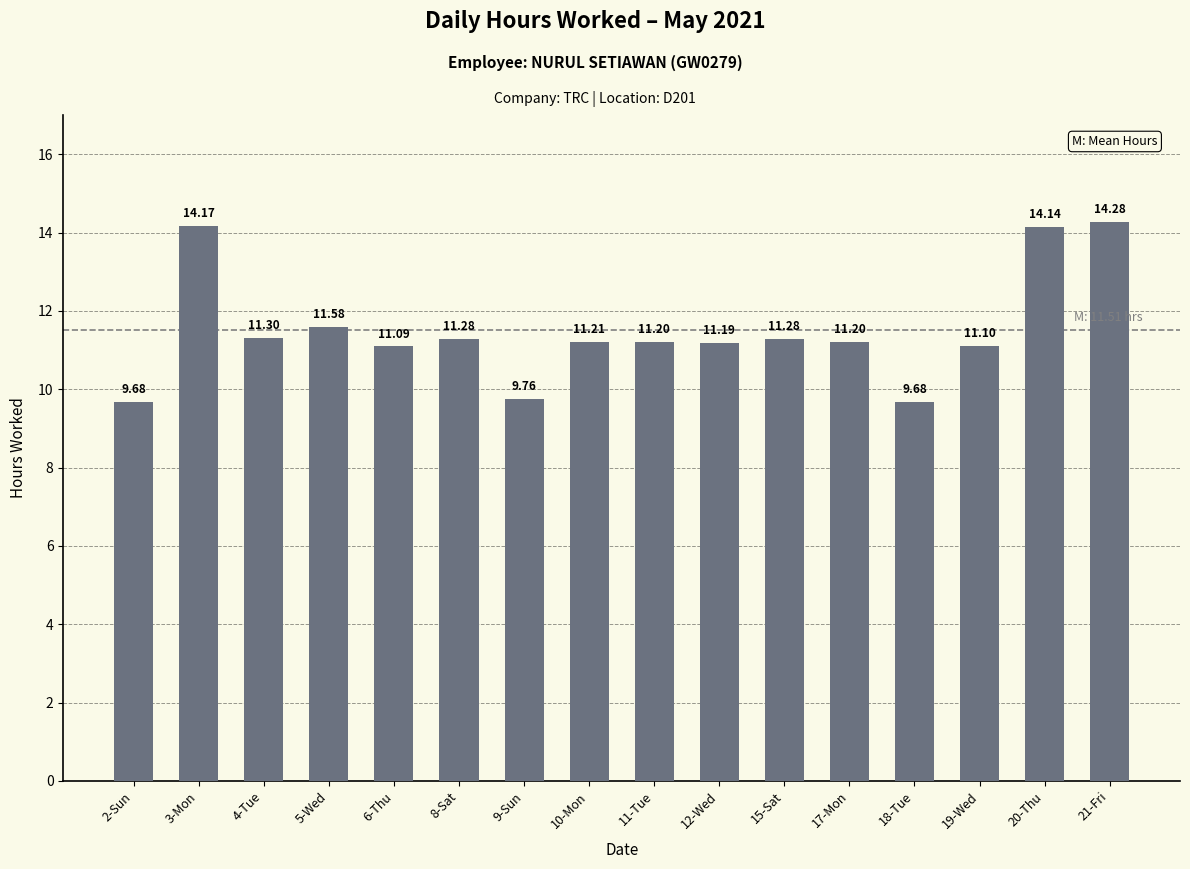

What is the label of the 12th bar from the right?

6-Thu